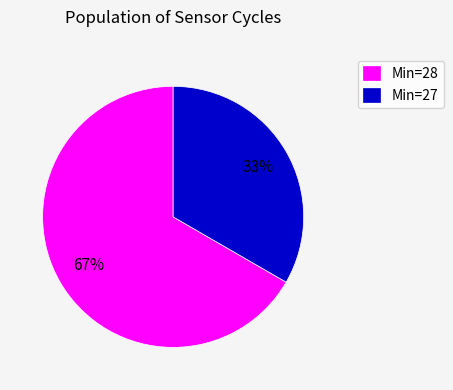

How many slices are in this pie chart?

2